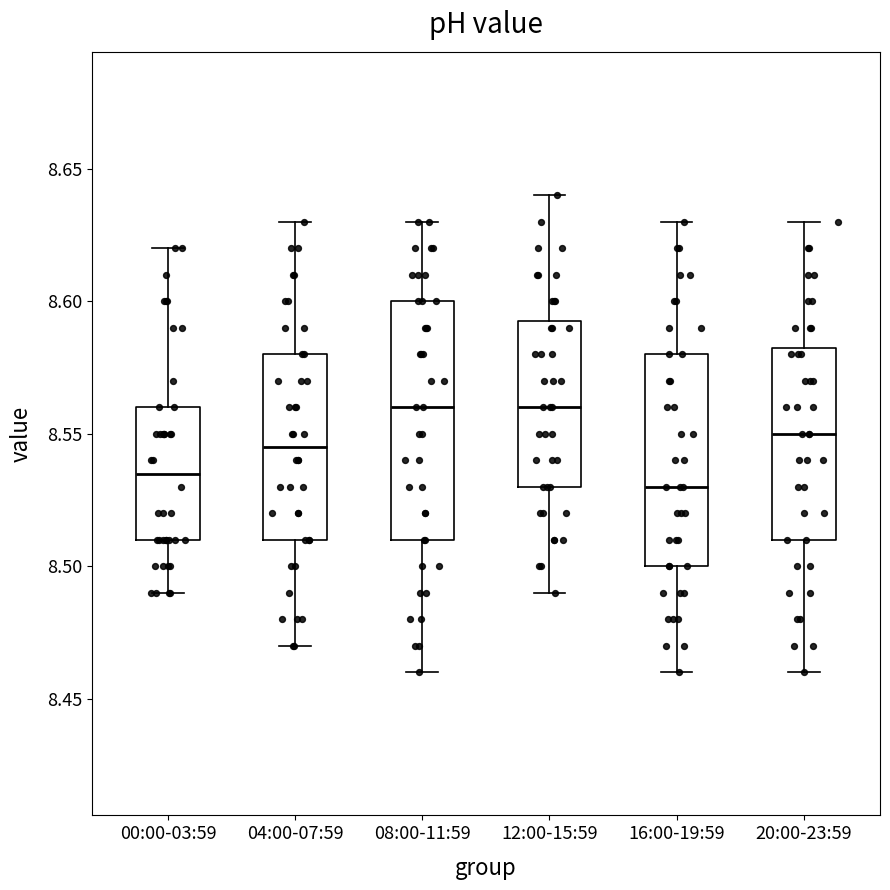

Reading left to right, transcribe this box plot: for each box, give where its median line is, the range the box spans, and where its two whiskers end, as read against the y-axis. The values are not printed on the chart, so give them approximately, as read against the axis.

00:00-03:59: median 8.535, box 8.510 to 8.560, whiskers 8.490 to 8.620
04:00-07:59: median 8.545, box 8.510 to 8.580, whiskers 8.470 to 8.630
08:00-11:59: median 8.560, box 8.510 to 8.600, whiskers 8.460 to 8.630
12:00-15:59: median 8.560, box 8.530 to 8.595, whiskers 8.490 to 8.640
16:00-19:59: median 8.530, box 8.500 to 8.580, whiskers 8.460 to 8.630
20:00-23:59: median 8.550, box 8.510 to 8.585, whiskers 8.460 to 8.630